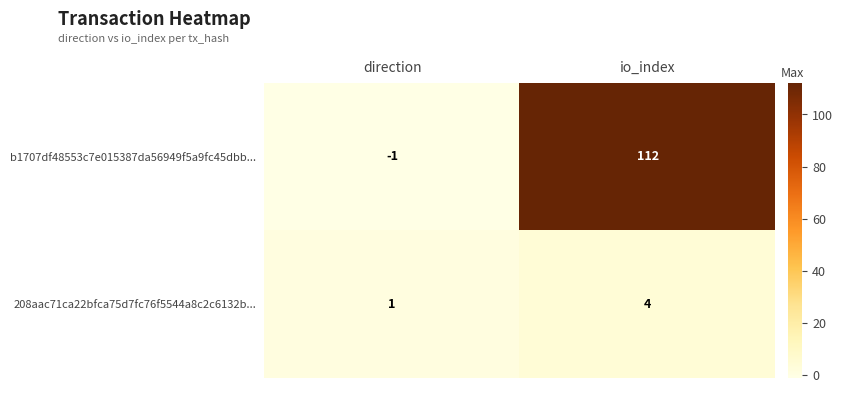

What is the spread (max minus min) of values at io_index?

108